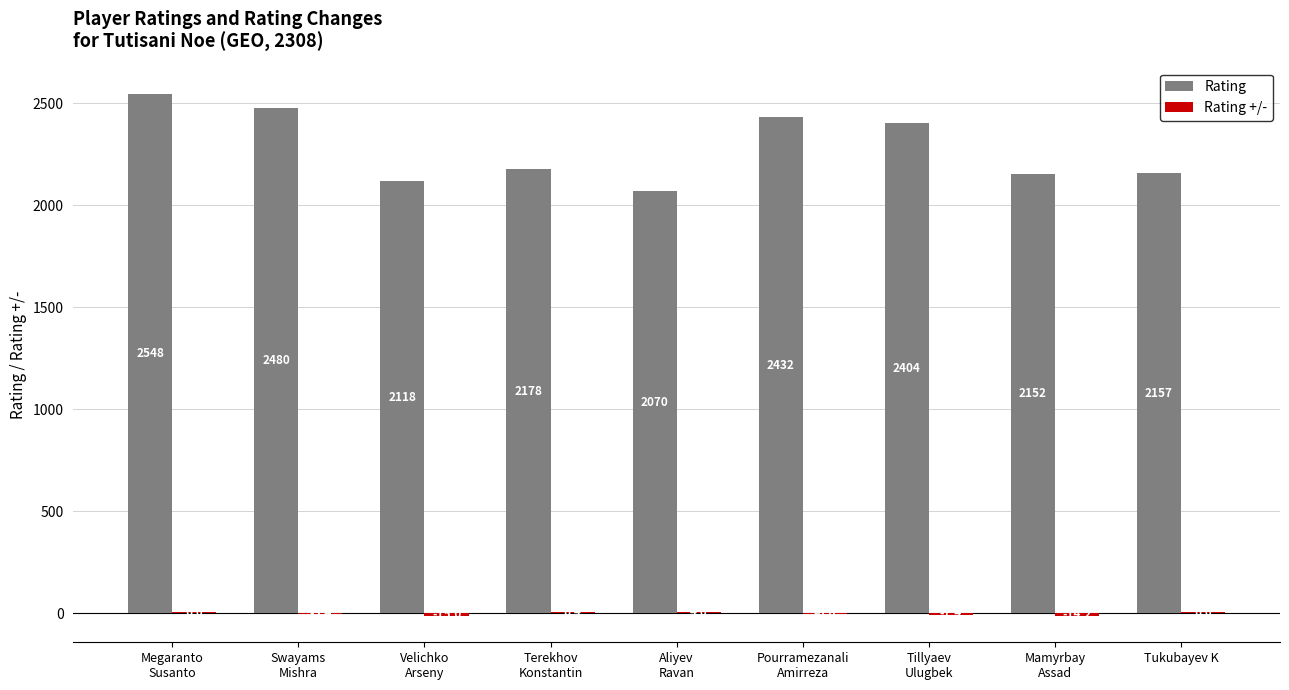

Read the Rating value at Tillyaev
Ulugbek.

2404.0